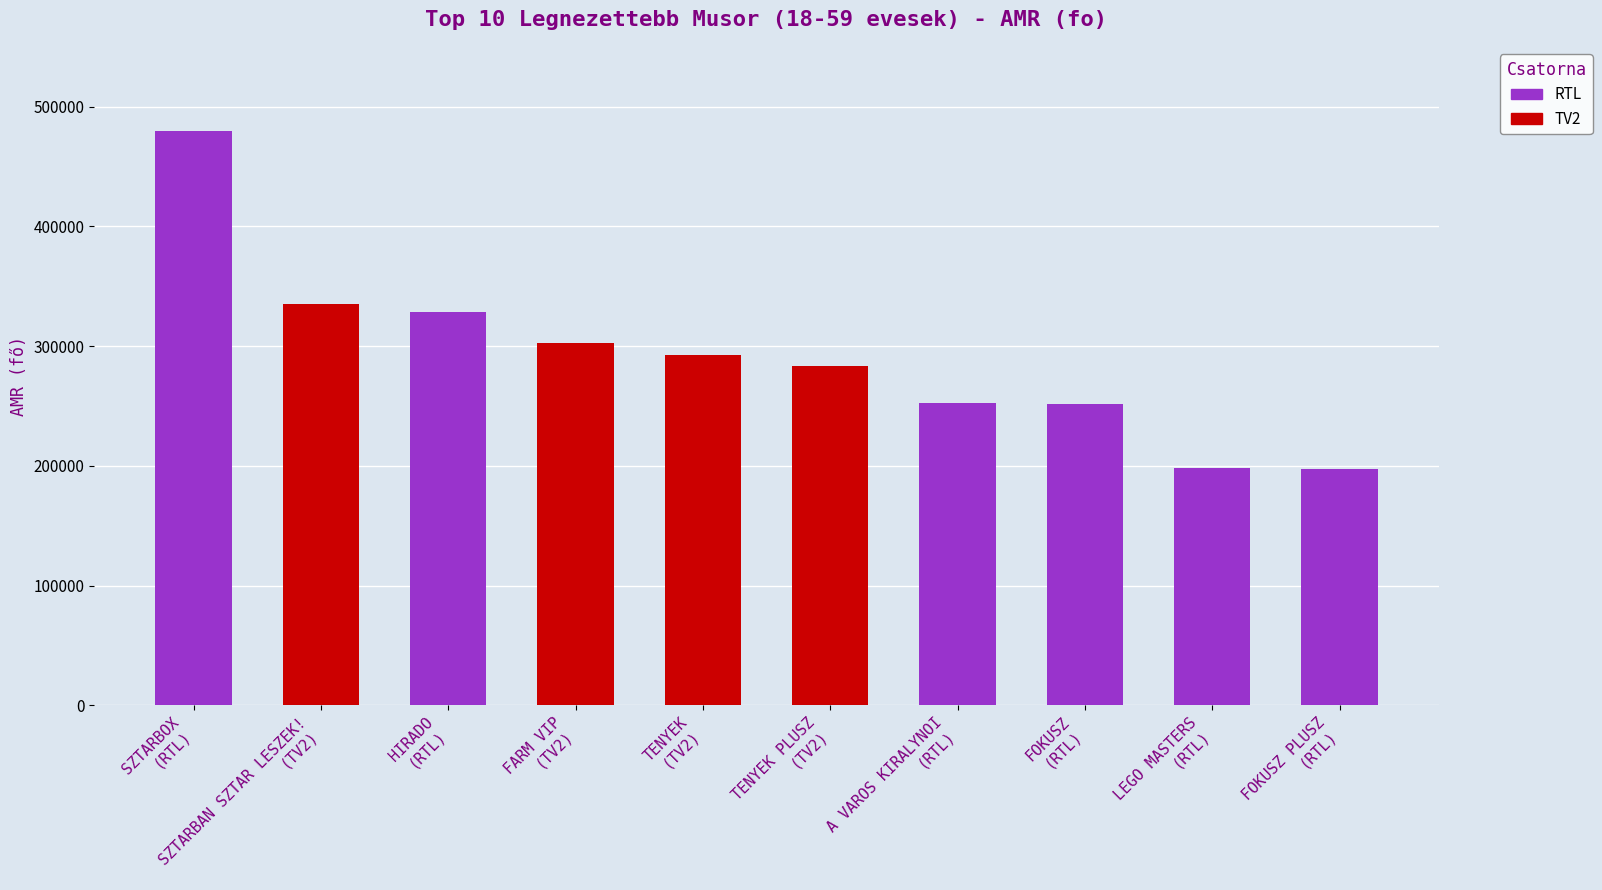

How many values exceed 292455?

4